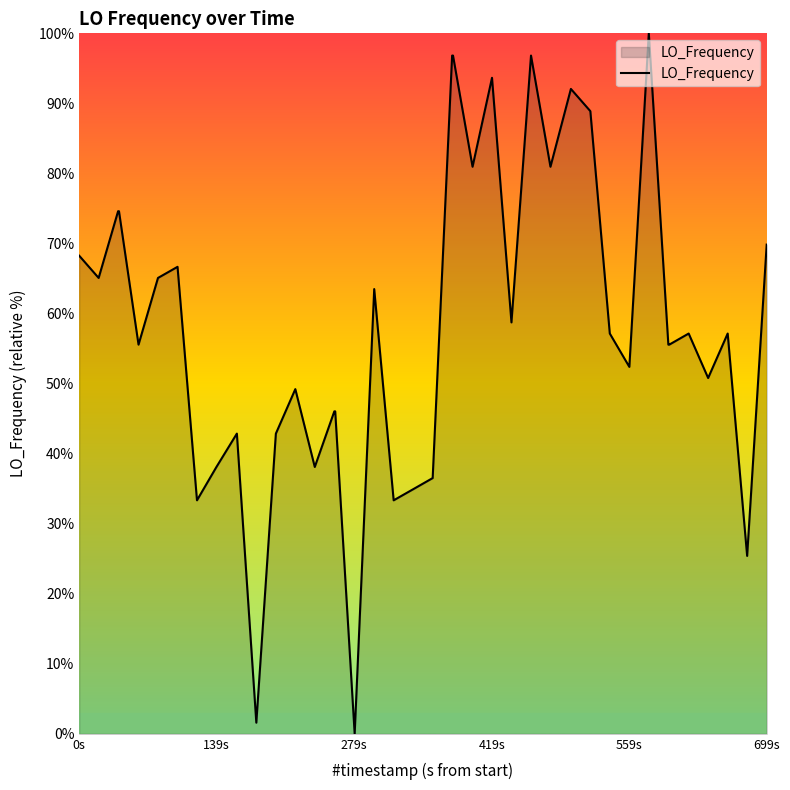

What is the maximum value shown in the chart?

100.0